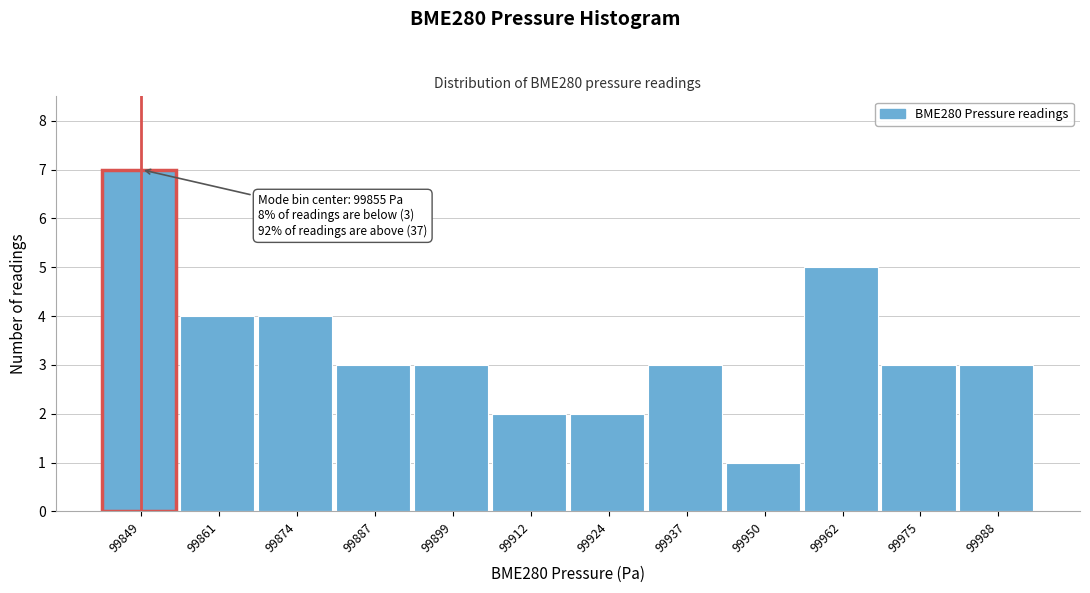

Reading left to right, extract all data points from this chart.

99849=7	99861=4	99874=4	99887=3	99899=3	99912=2	99924=2	99937=3	99950=1	99962=5	99975=3	99988=3